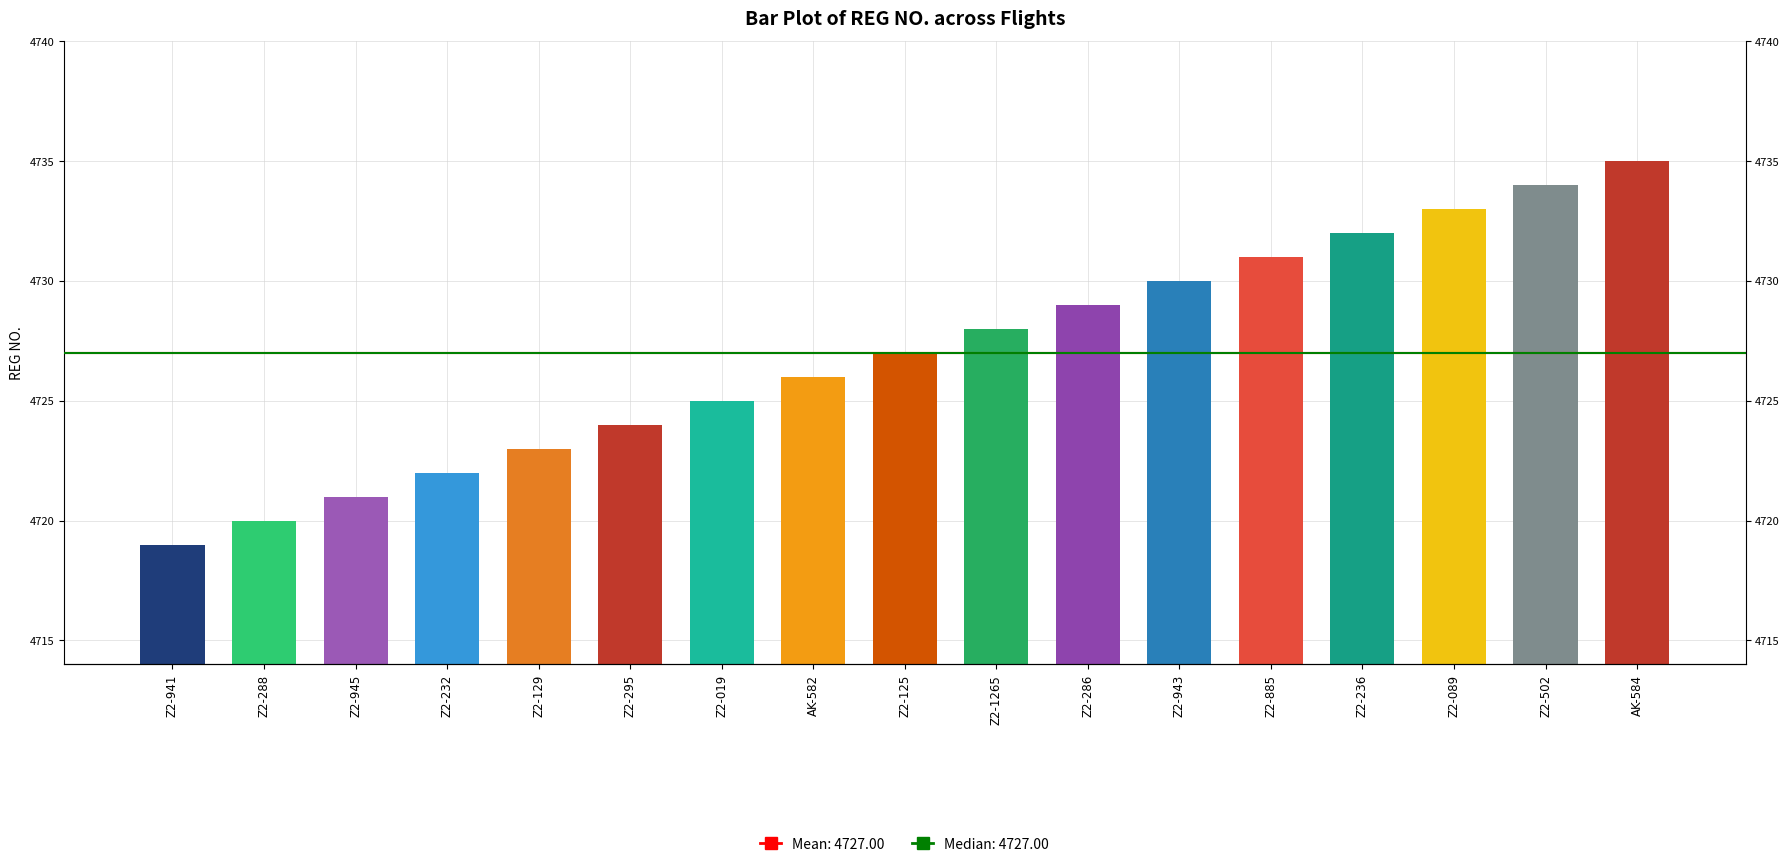

How many data points are less than 4727?

8